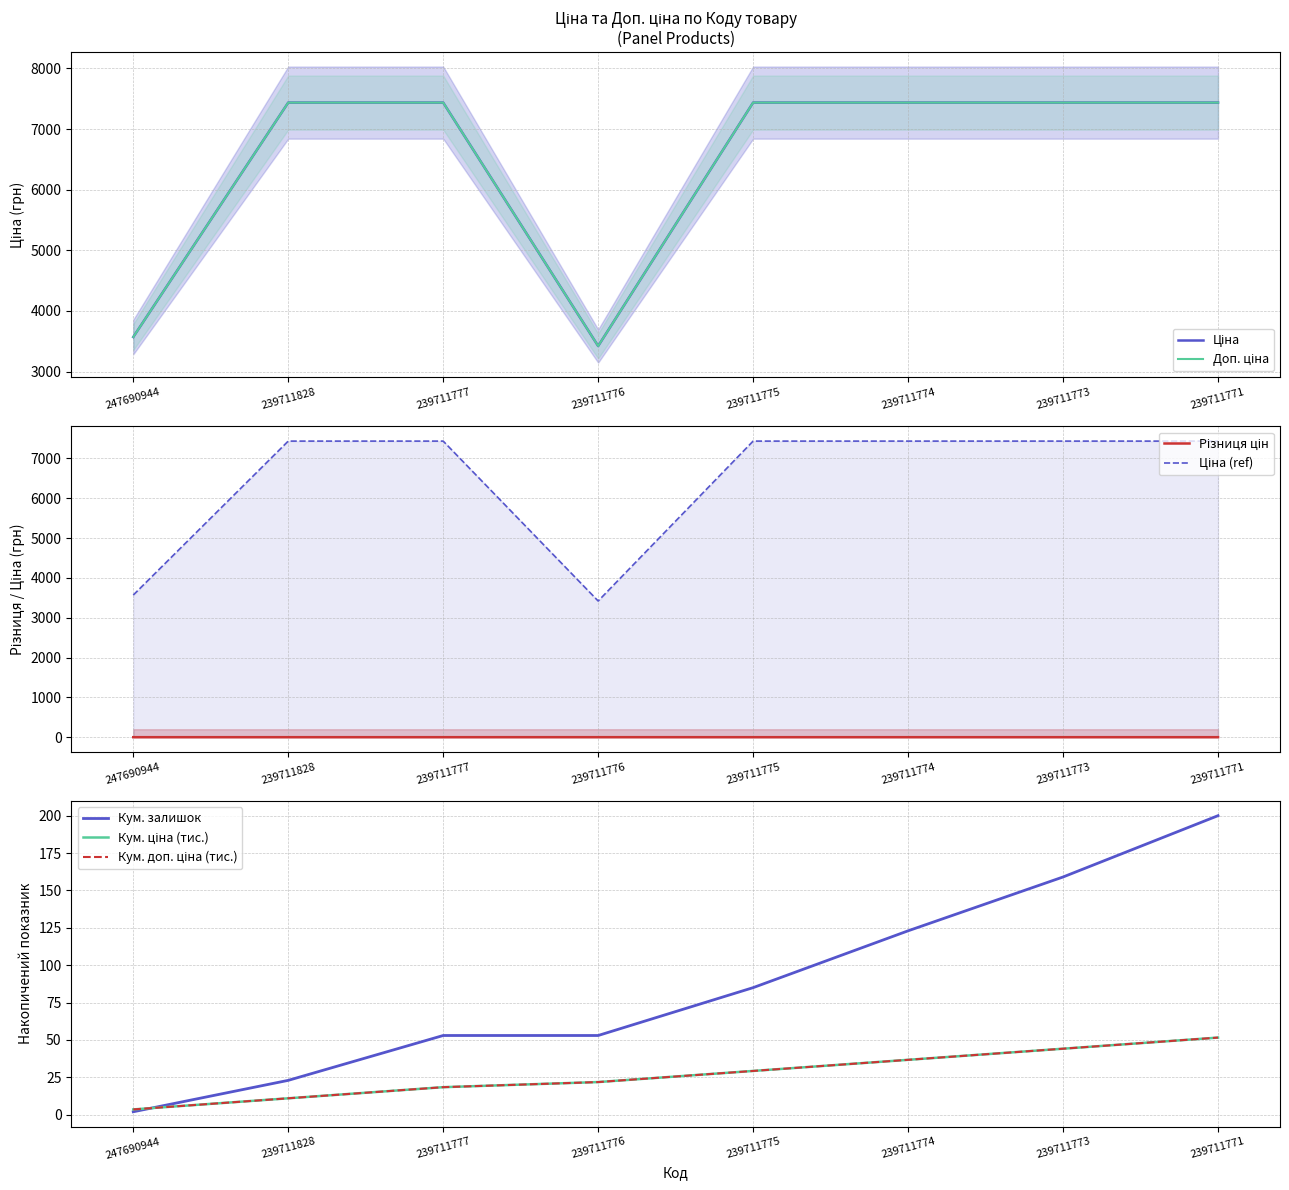

What is the value of the Доп. ціна point at the 5th from the left?

7436.2